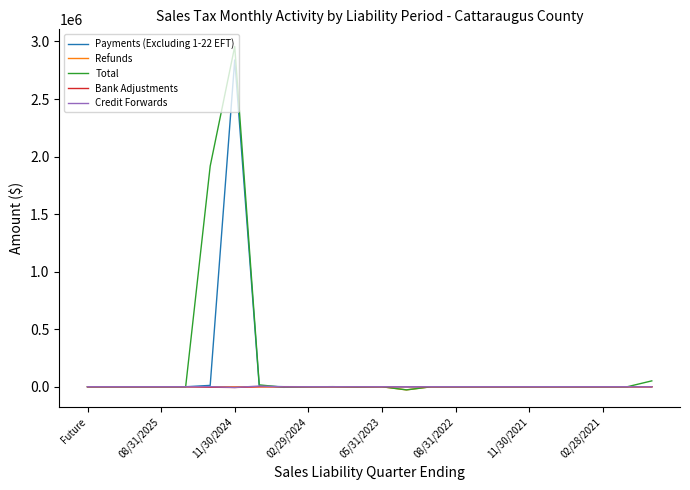

Which series has the widest spread of values?

Total